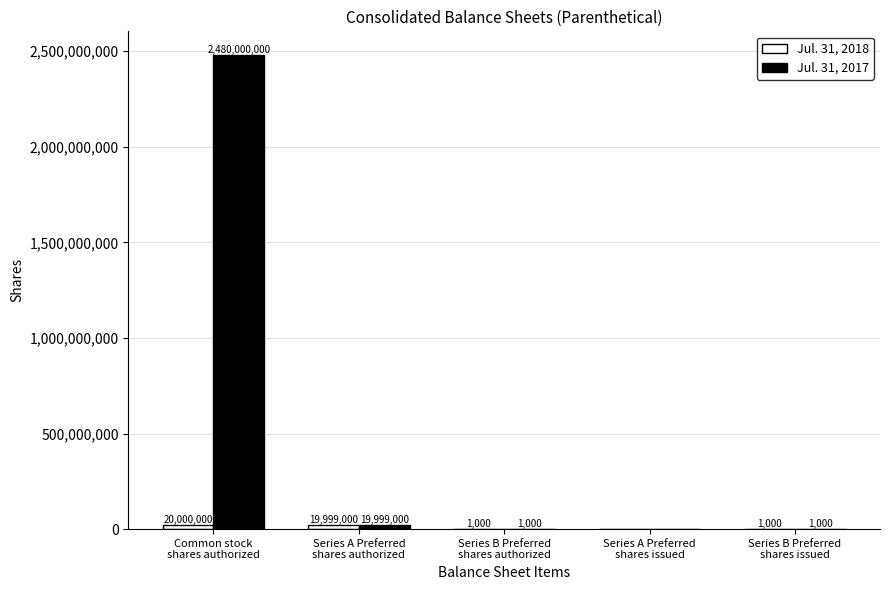

What is the sum of all Jul. 31, 2017 values?

2500001000